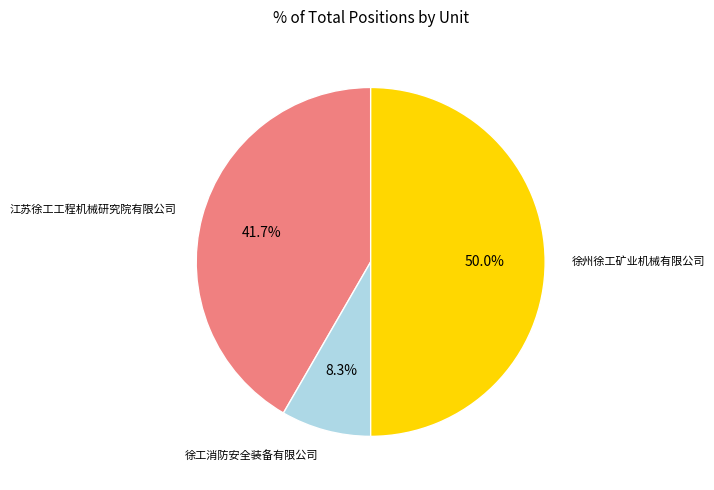

The 徐州徐工矿业机械有限公司 slice represents 62% of the pie. True or false?

False